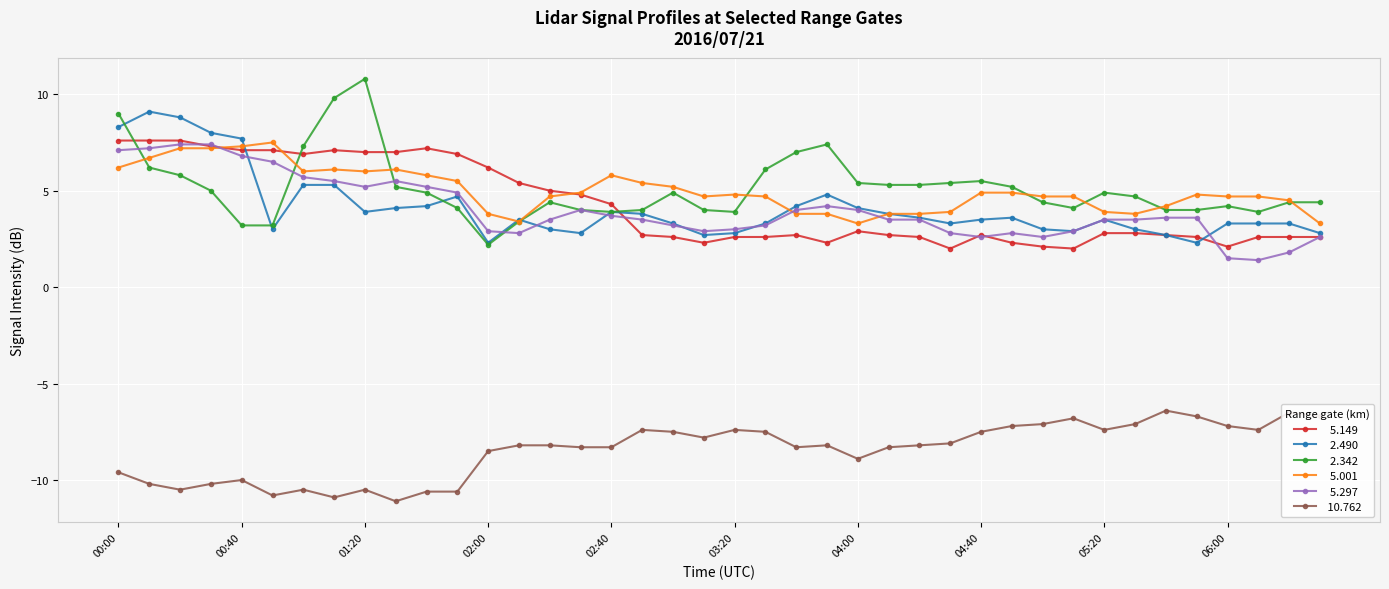

What is the minimum value shown in the chart?

-11.1